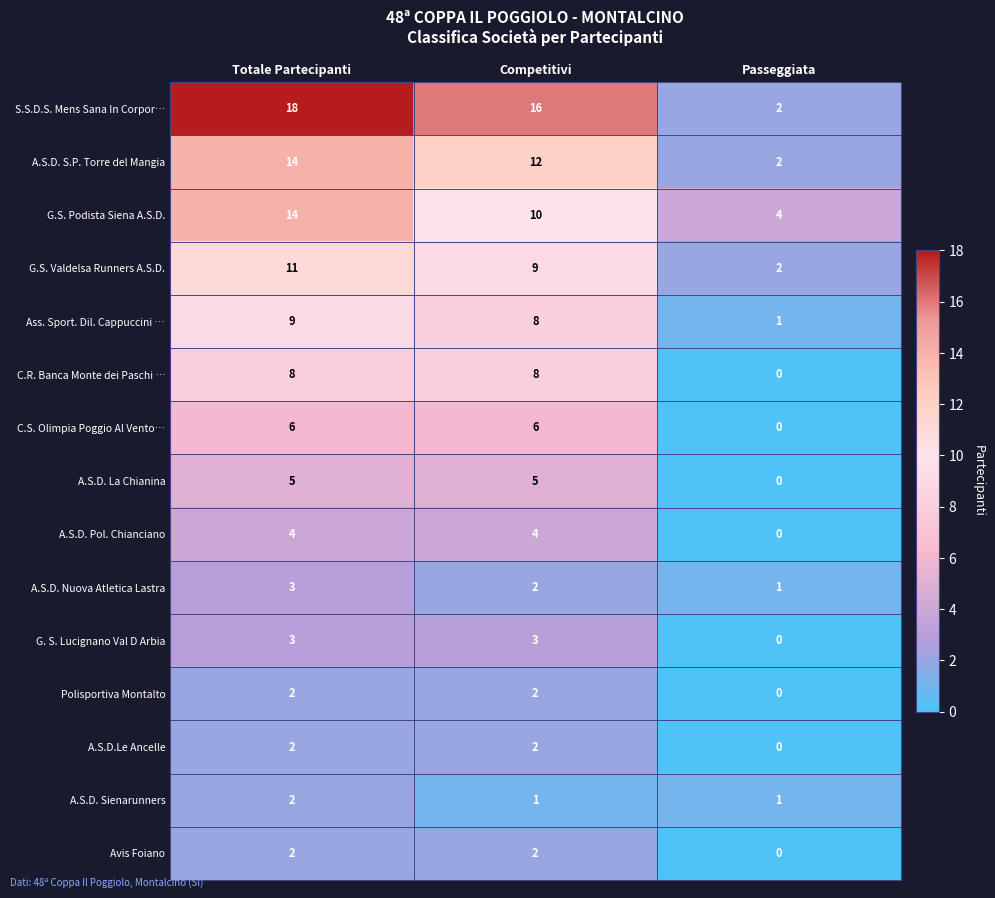

What is the maximum value shown in the chart?

18